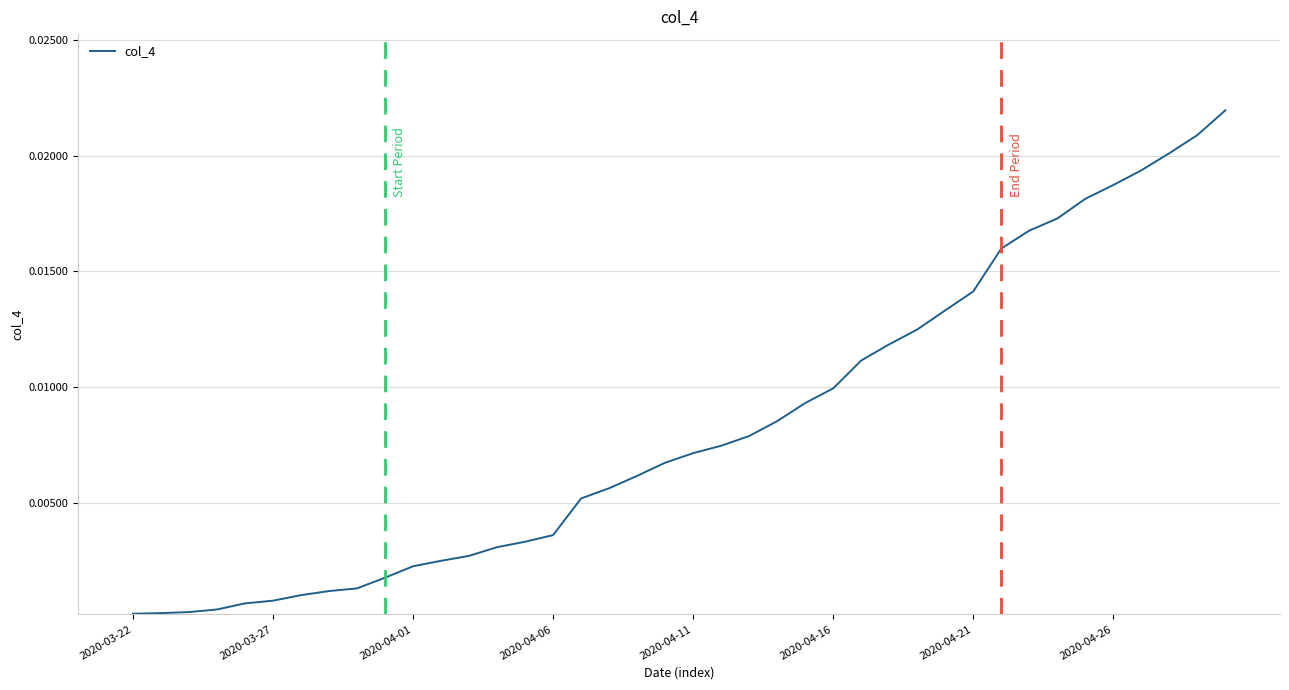

How many lines are shown in the chart?

1